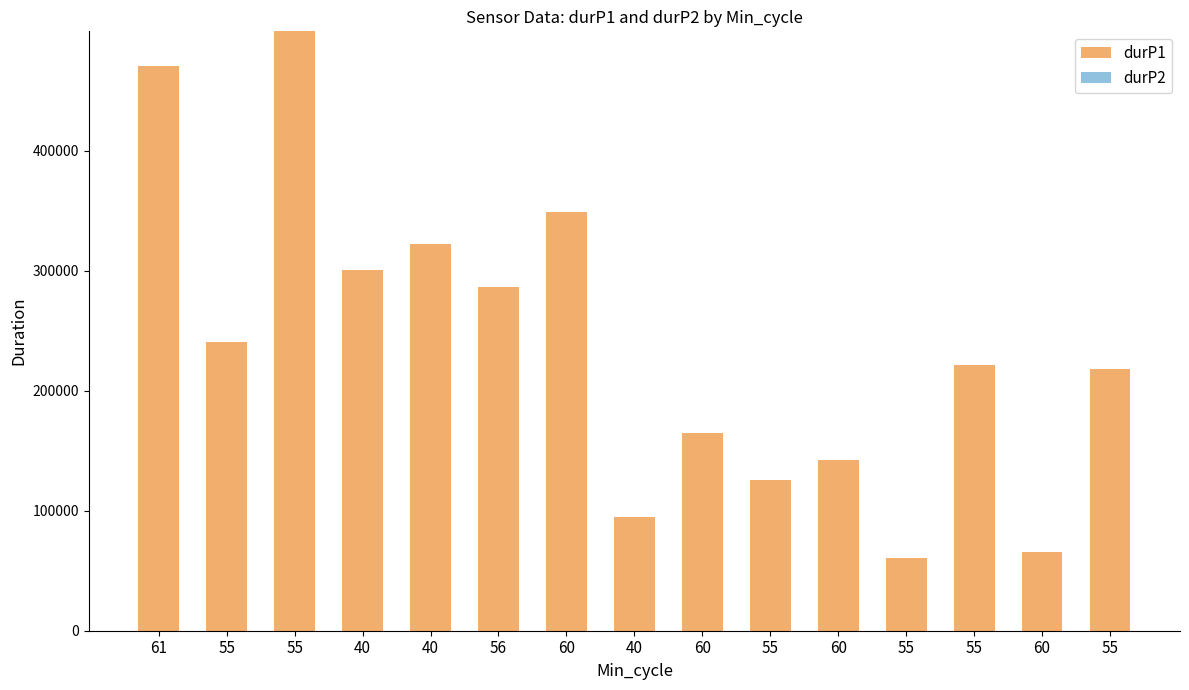

How many bars are there in total?

15